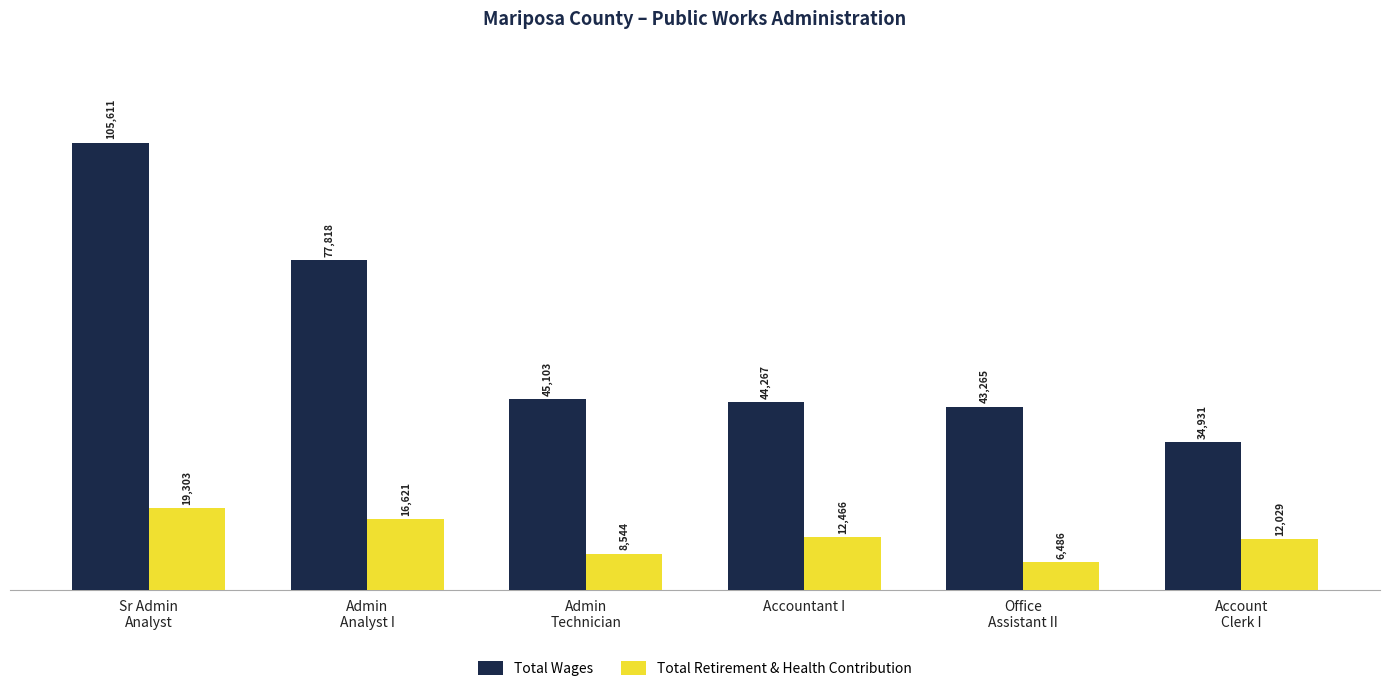

At how many categories does at least one series exceed 87372?

1